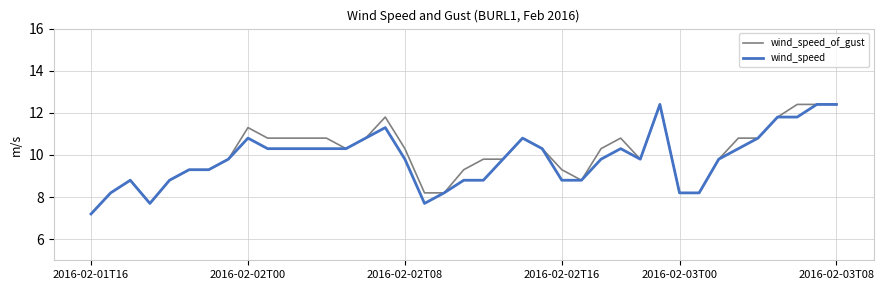

What is the minimum value for wind_speed_of_gust?

7.2